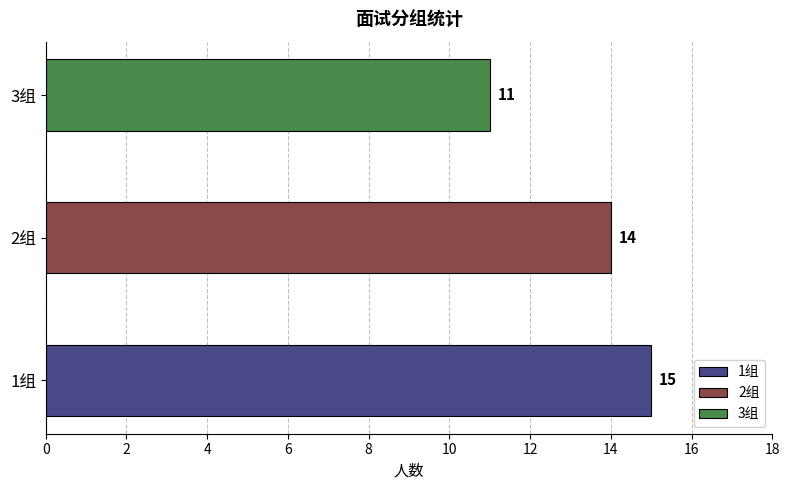

Reading left to right, transcribe all the data shown in this chart.

0=15	1=14	2=11